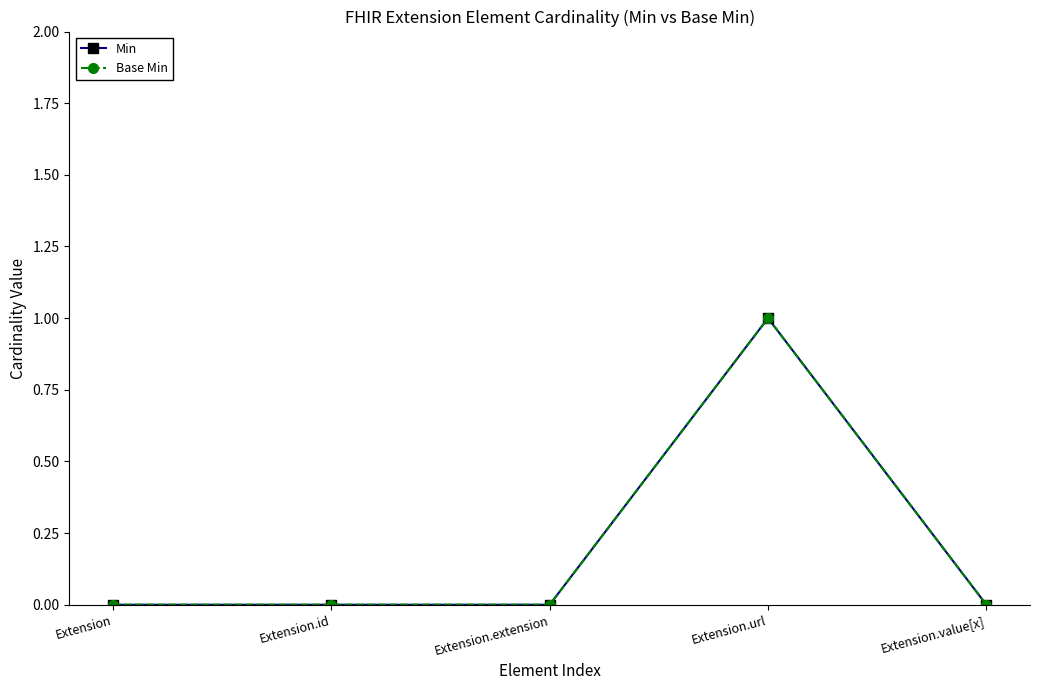

Is this an area chart (filled region under the line)?

No